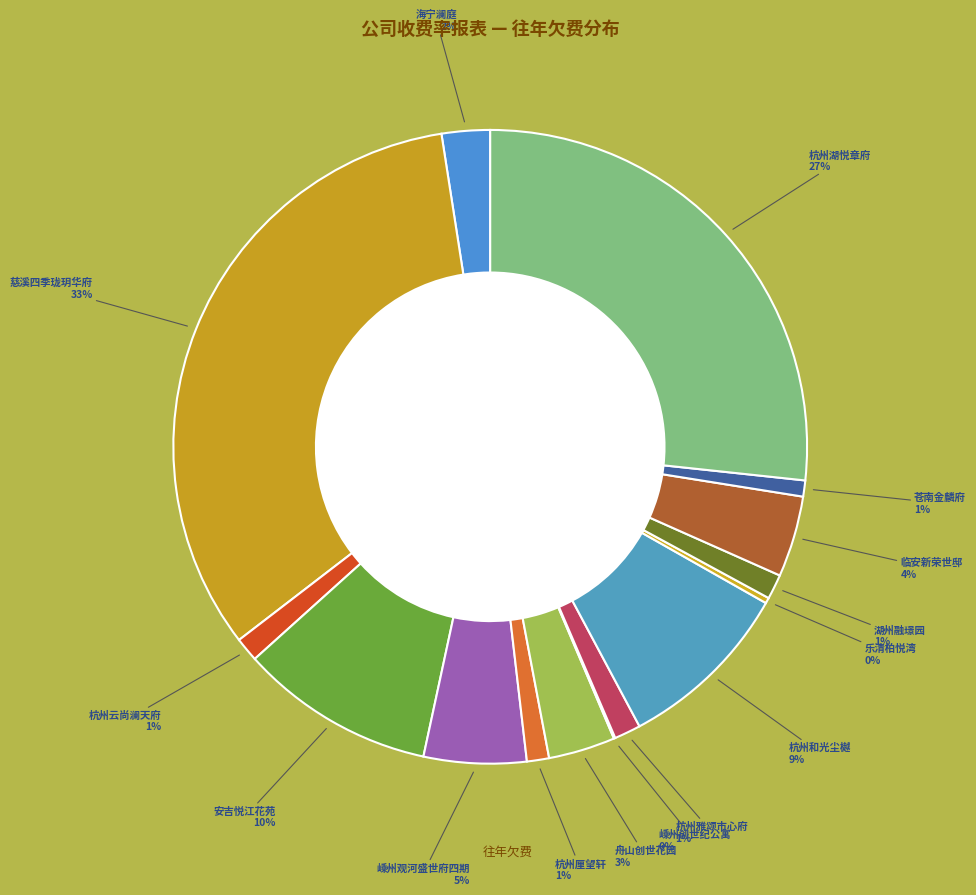

Which category has the biggest portion of the pie?

慈溪四季珑玥华府